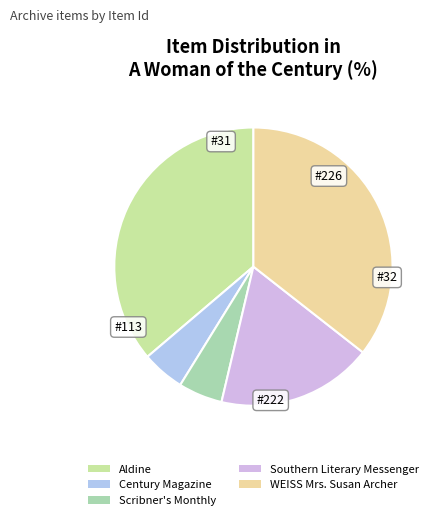

To the nearest percent, what is the combined percentage of Century Magazine and Southern Literary Messenger?

23%